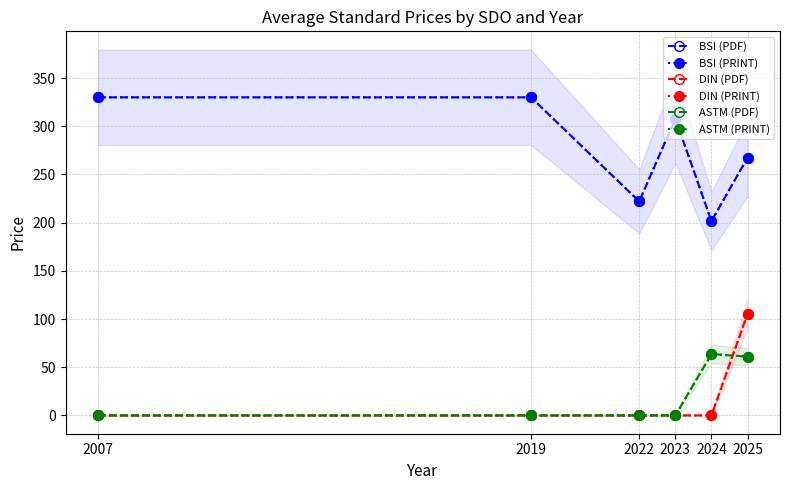

What is the difference between the maximum and minimum values in the DIN (PRINT) series?

105.4